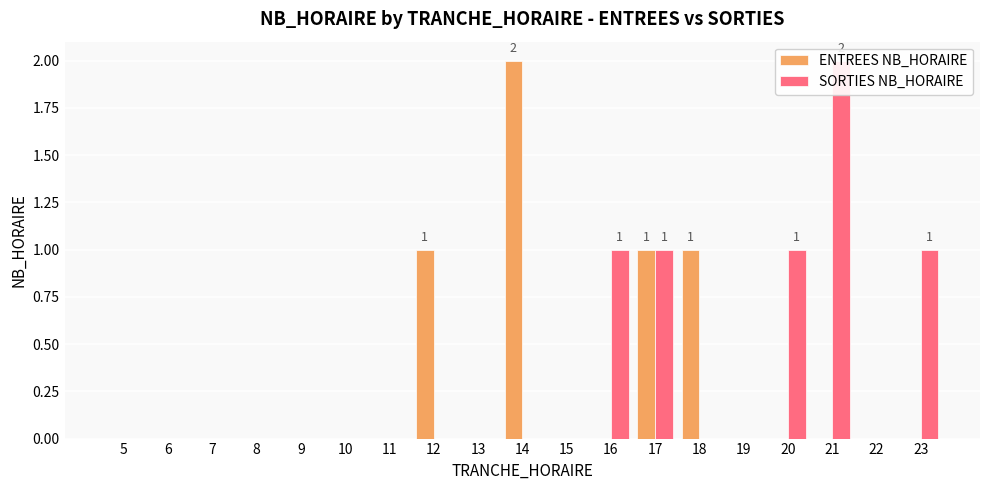

How many bars are there in total?

38